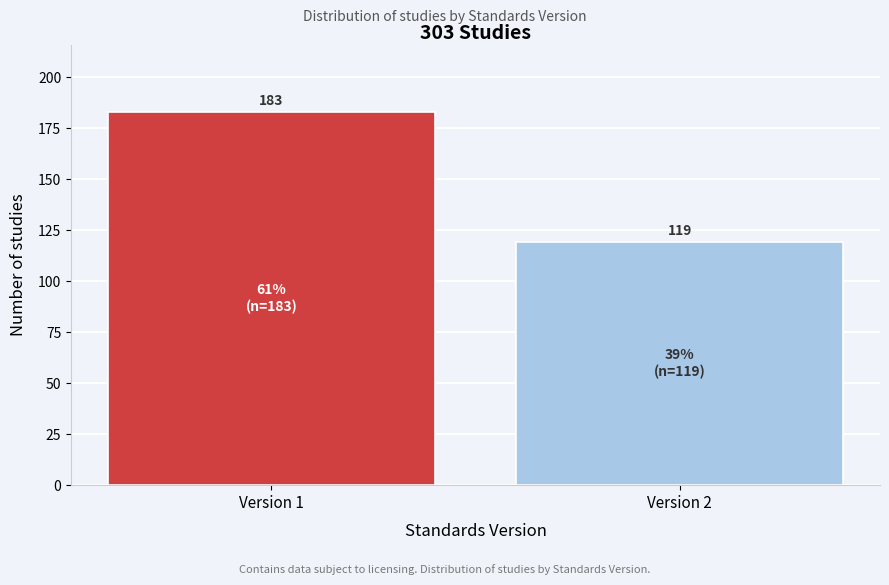

Reading left to right, transcribe all the data shown in this chart.

Version 1=183	Version 2=119